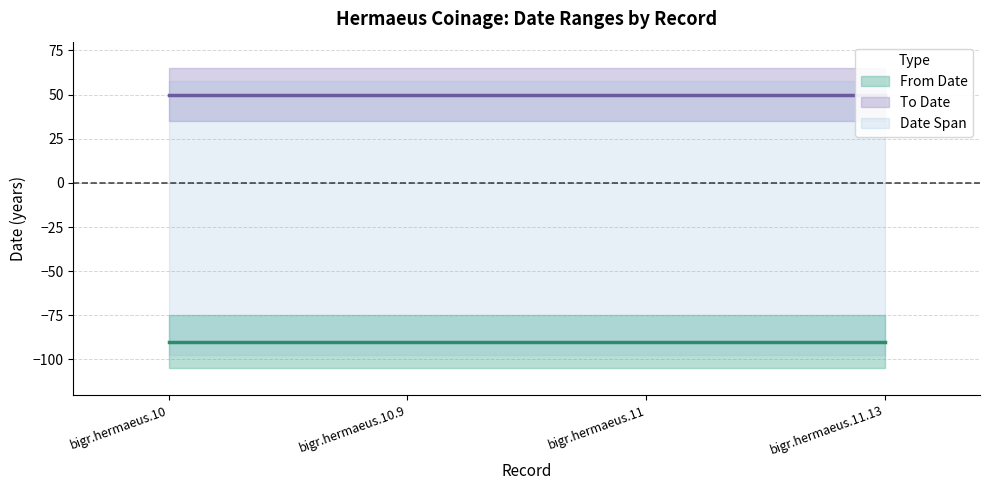

List the series in order of their overall mean, highest first.

To Date, From Date